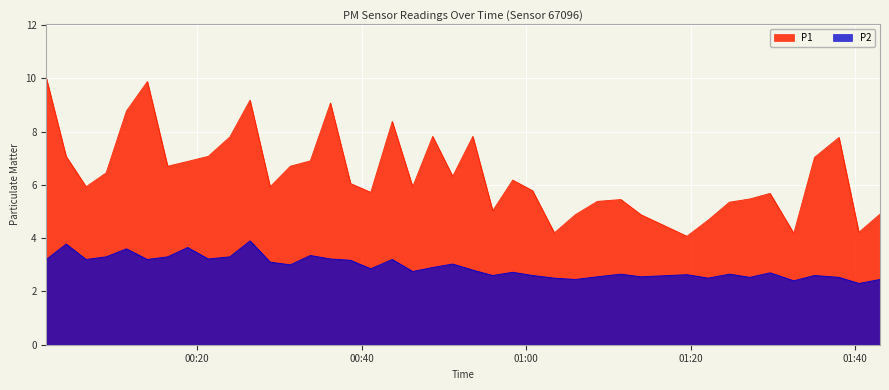

List the labels in order of P1 value, smallest first.

2022-10-16T01:19:33, 2022-10-16T01:32:33, 2022-10-16T01:03:26, 2022-10-16T01:40:28, 2022-10-16T01:22:09, 2022-10-16T01:05:59, 2022-10-16T01:13:58, 2022-10-16T01:43:02, 2022-10-16T00:55:56, 2022-10-16T01:24:43, 2022-10-16T01:08:39, 2022-10-16T01:11:31, 2022-10-16T01:27:12, 2022-10-16T01:29:40, 2022-10-16T00:41:06, 2022-10-16T01:00:47, 2022-10-16T00:06:29, 2022-10-16T00:28:52, 2022-10-16T00:46:12, 2022-10-16T00:38:39, 2022-10-16T00:58:22, 2022-10-16T00:51:04, 2022-10-16T00:08:55, 2022-10-16T00:16:24, 2022-10-16T00:31:19, 2022-10-16T00:18:50, 2022-10-16T00:33:45, 2022-10-16T01:35:04, 2022-10-16T00:04:03, 2022-10-16T00:21:20, 2022-10-16T01:38:03, 2022-10-16T00:23:58, 2022-10-16T00:48:38, 2022-10-16T00:53:31, 2022-10-16T00:43:43, 2022-10-16T00:11:23, 2022-10-16T00:36:12, 2022-10-16T00:26:25, 2022-10-16T00:13:56, 2022-10-16T00:01:38